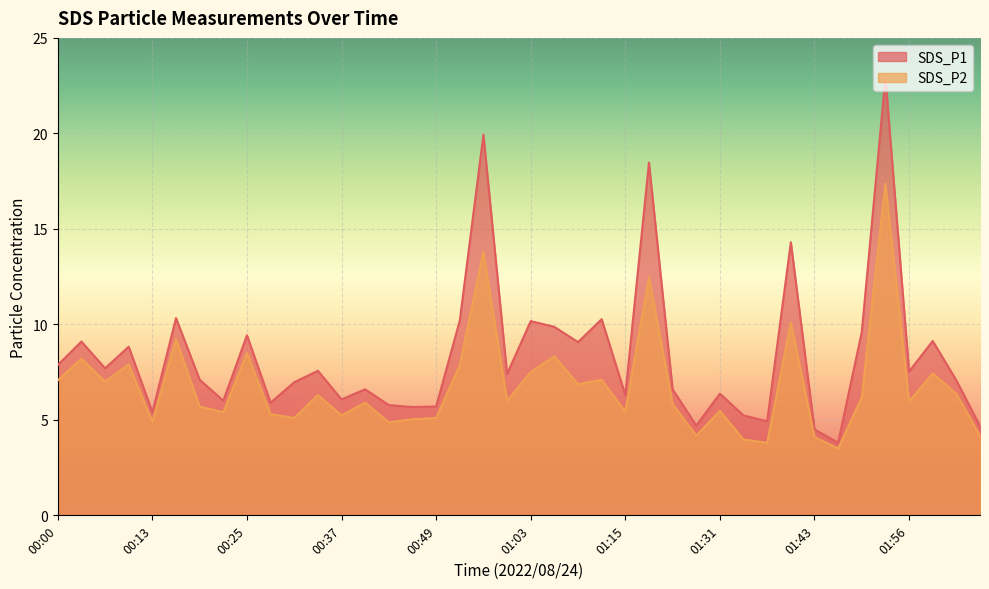

What is the difference between the highest and lowest values at 01:59?

1.7